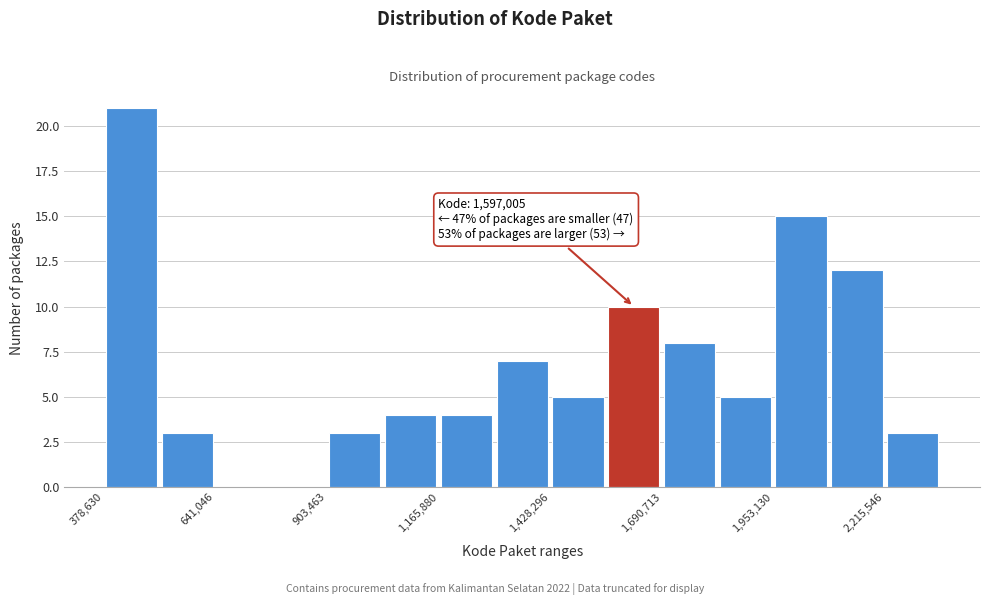

Around what value on the x-axis is the tallest bar? Give the approximate position of its centre, as read against the axis.

450000